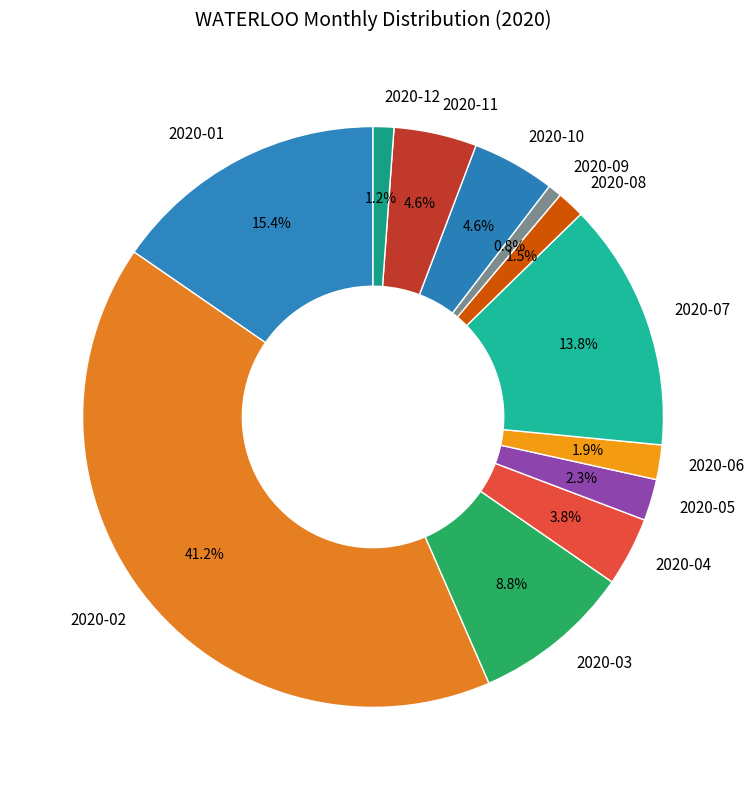

Does any single category account for the majority?

No